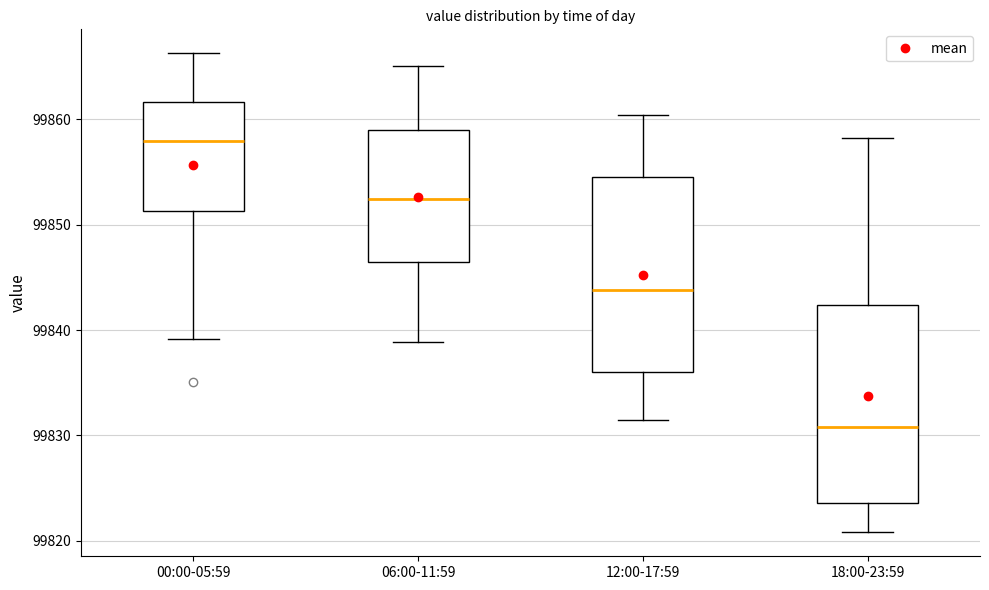

Which box's median line is the lowest?

18:00-23:59